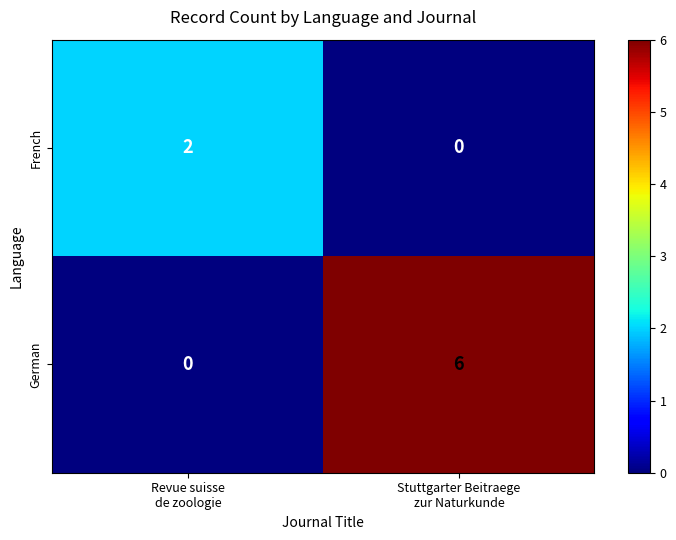

What is the maximum value shown in the chart?

6